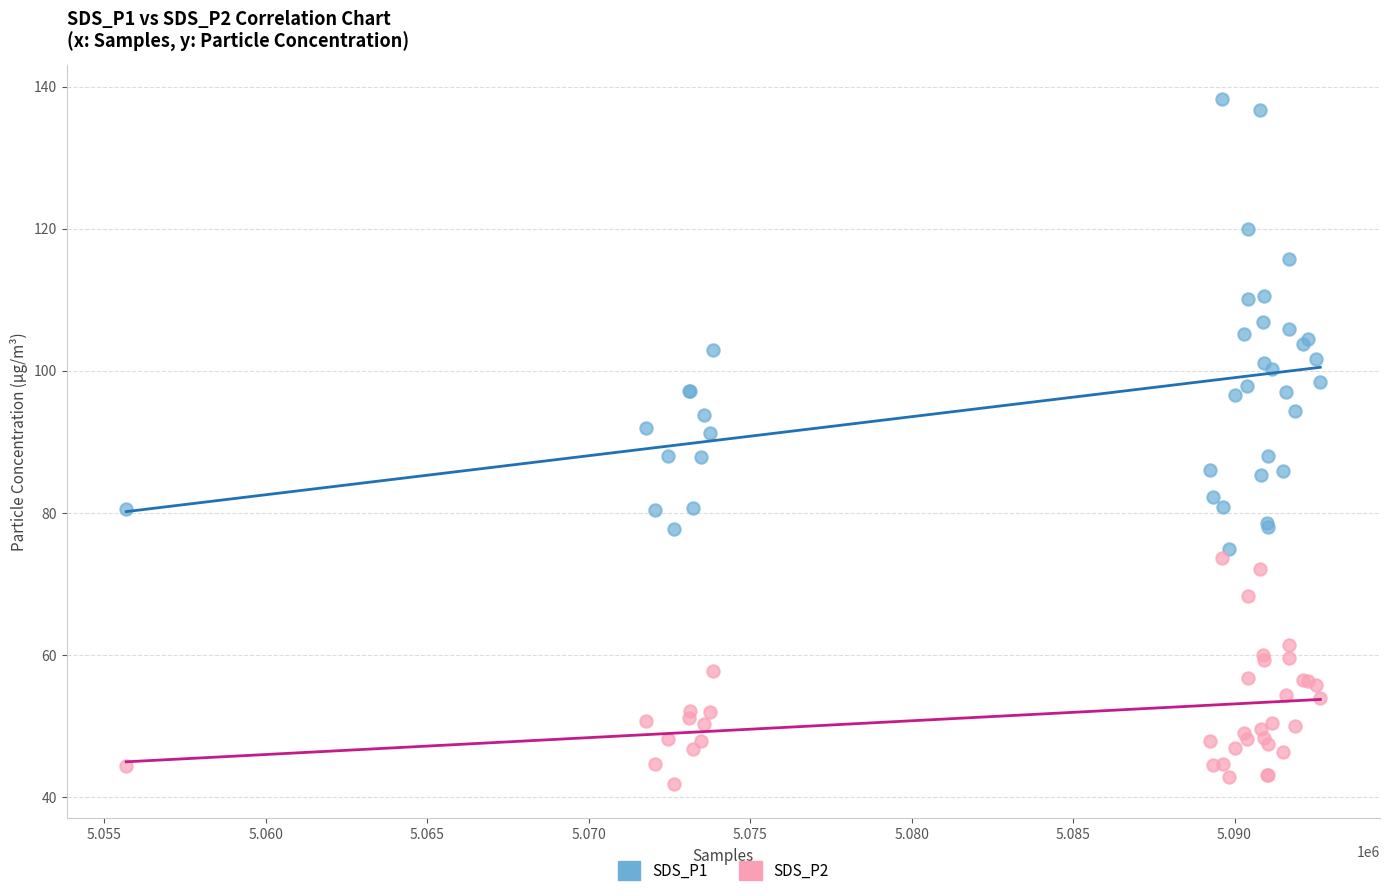

What is the X range (max minus min) for the scatter plot?

36972.0